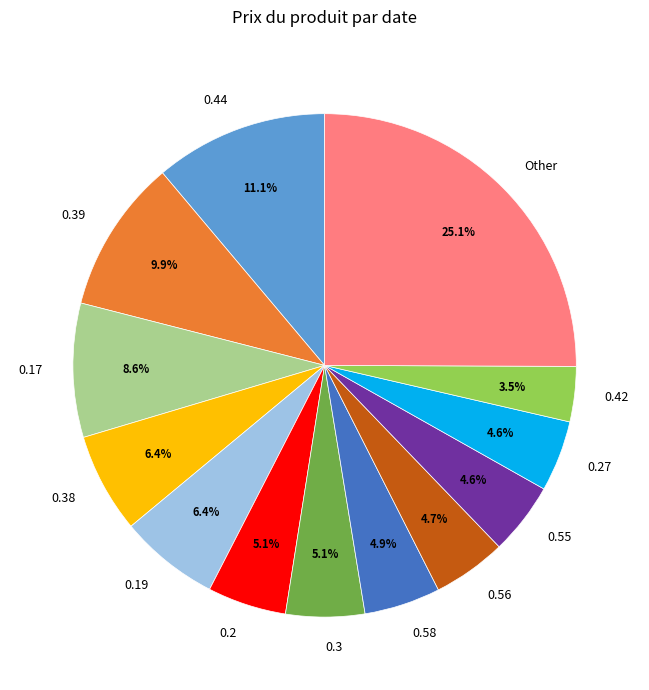

Between 0.56 and 0.44, which is larger?

0.44